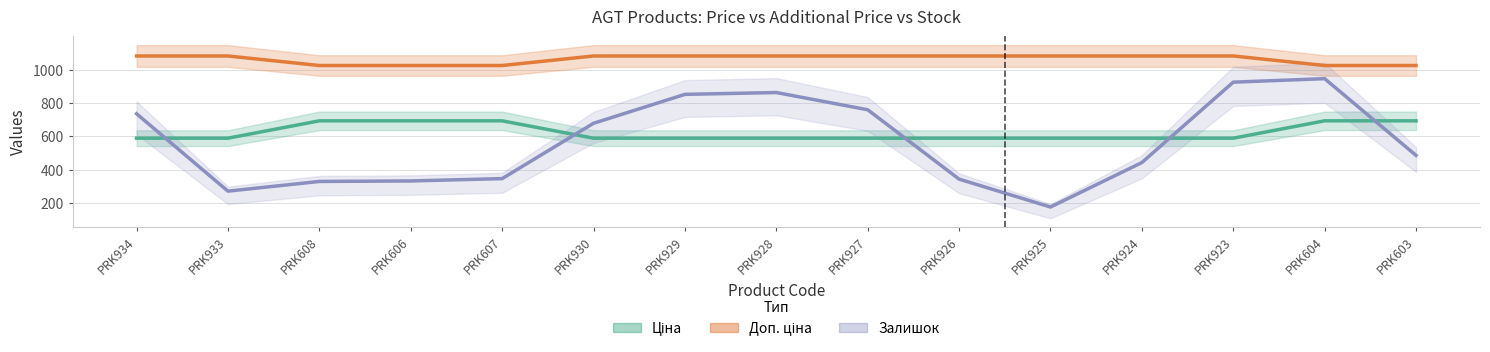

True or false: Доп. ціна has more than 1 points higher than both neighbors.

False